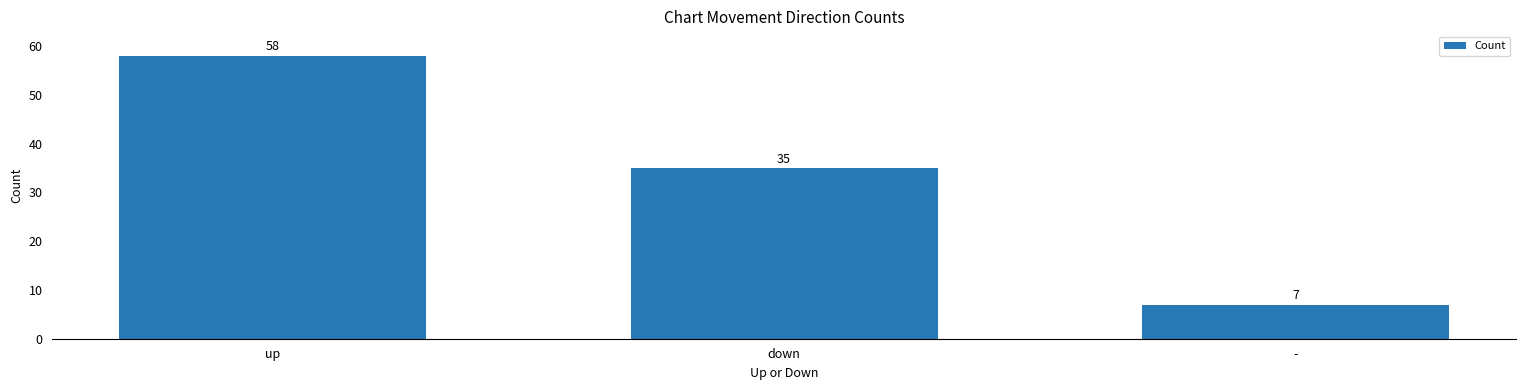

How many data points does each series have?

3